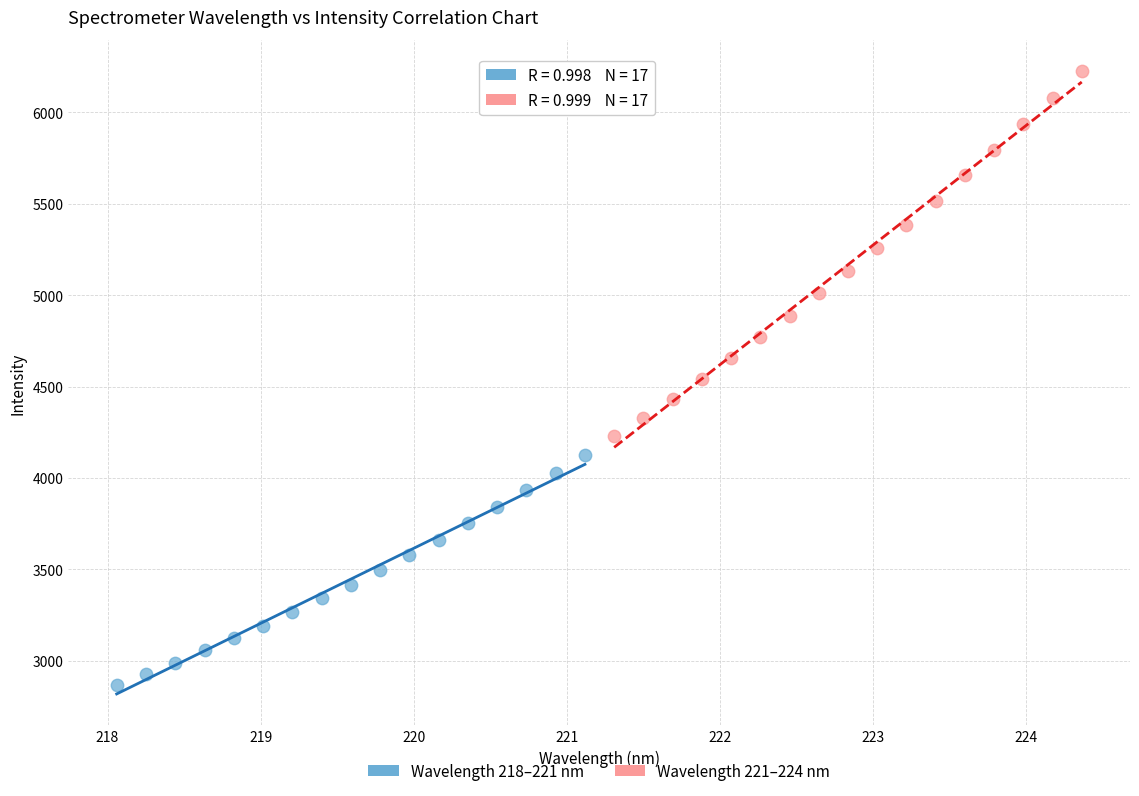

Which series has the widest spread of Y values?

Wavelength 221–224 nm